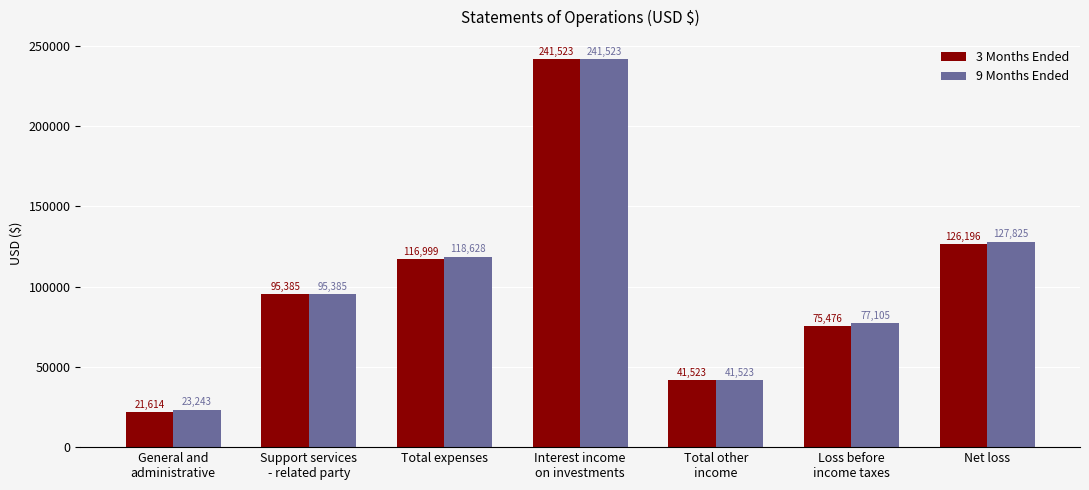

List the labels in order of 3 Months Ended value, smallest first.

General and
administrative, Total other
income, Loss before
income taxes, Support services
- related party, Total expenses, Net loss, Interest income
on investments